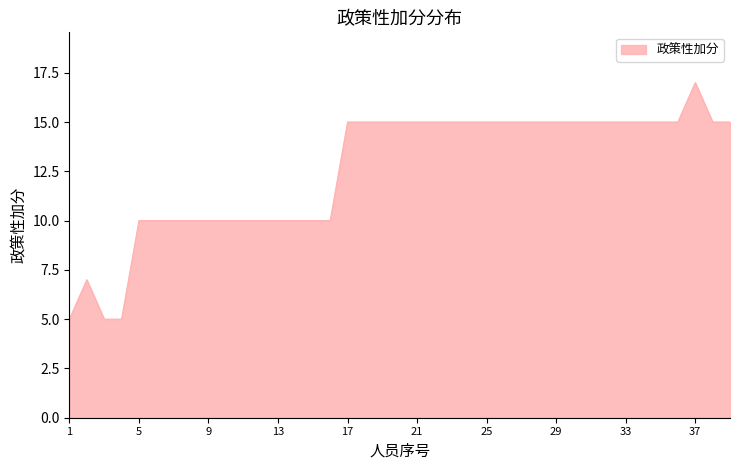

What is the maximum value shown in the chart?

17